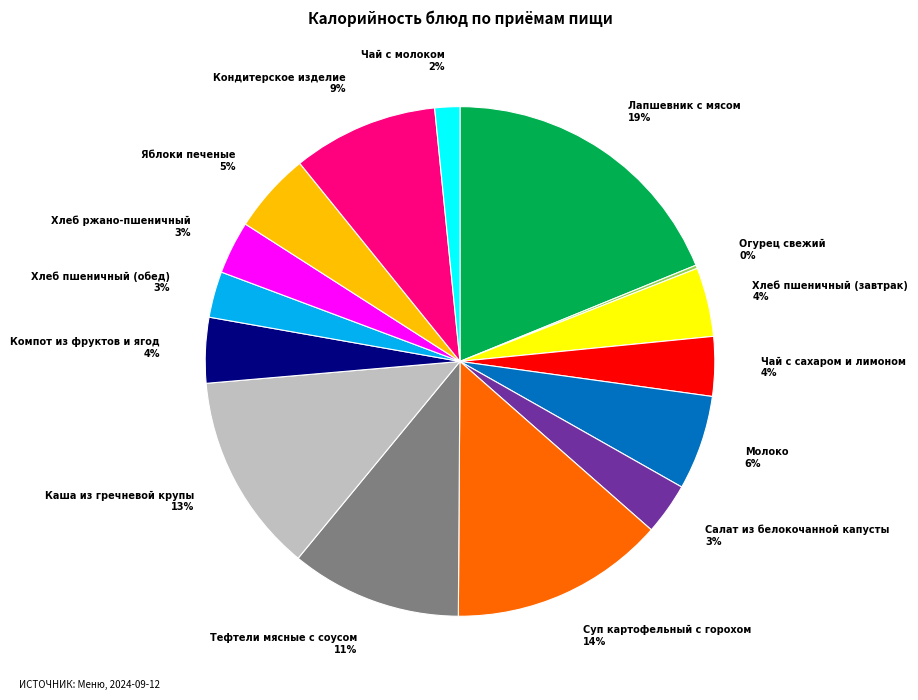

Is the sum of Чай с сахаром и лимоном and Салат из белокочанной капусты greater than half?

No